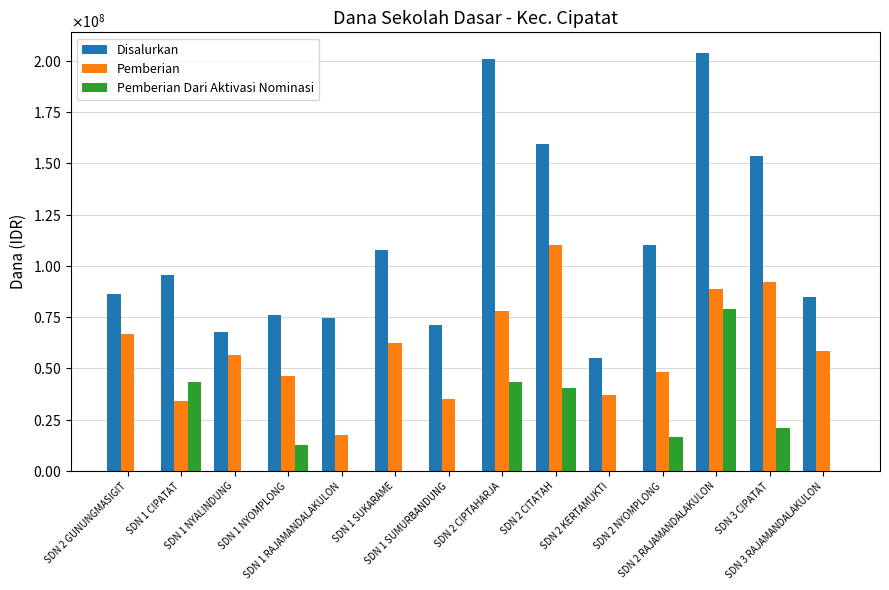

Rank the series by their average value, from highest to lowest.

Disalurkan, Pemberian, Pemberian Dari Aktivasi Nominasi